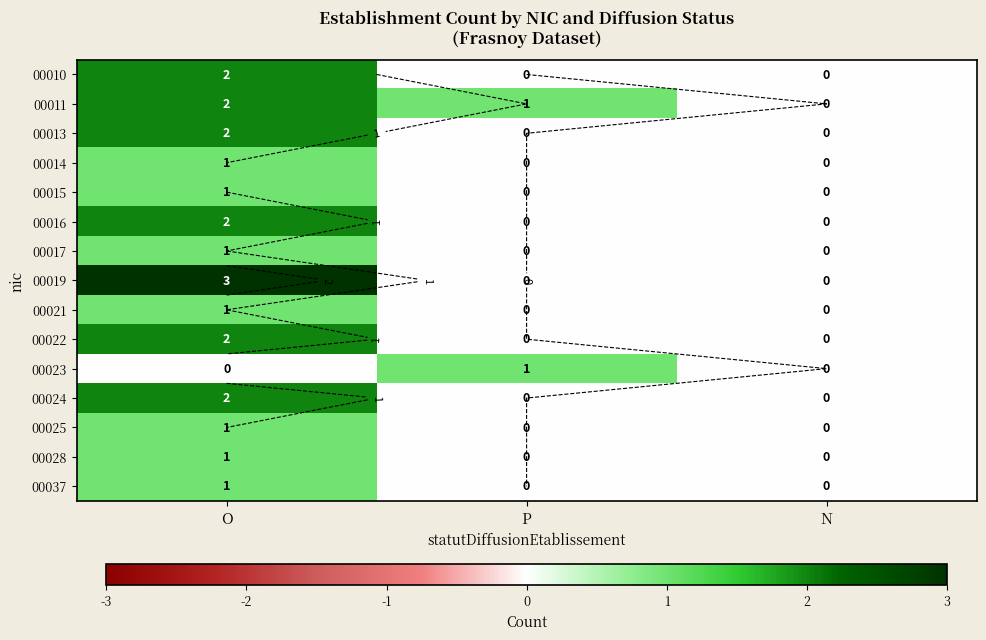

At which label does 00013 reach its minimum?

P